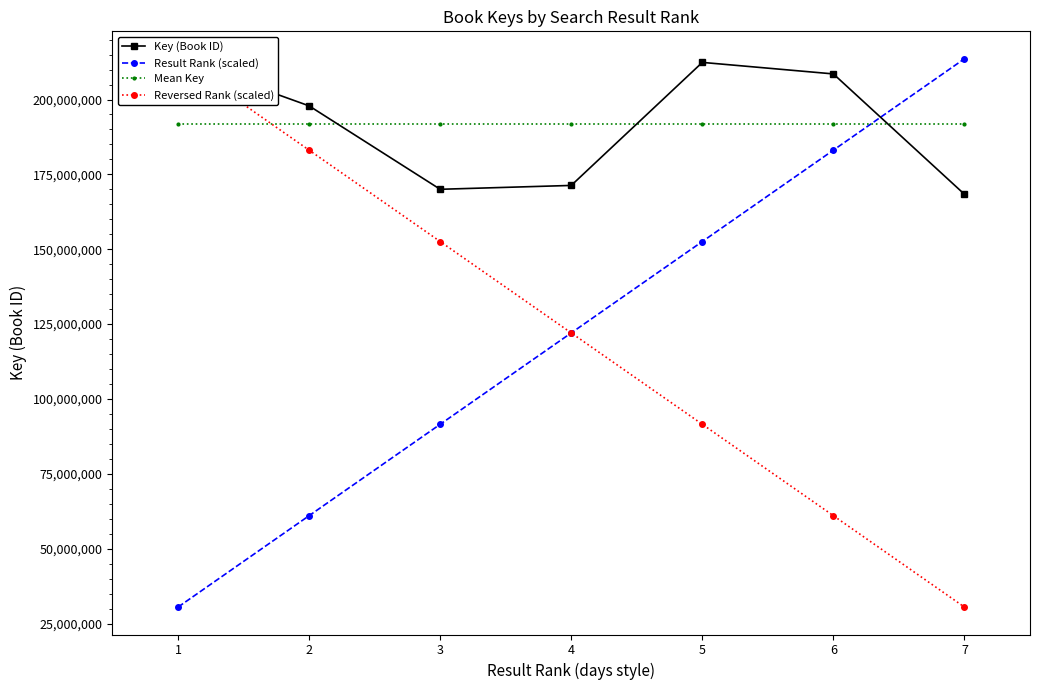

Between 3 and 4, which is larger?

4